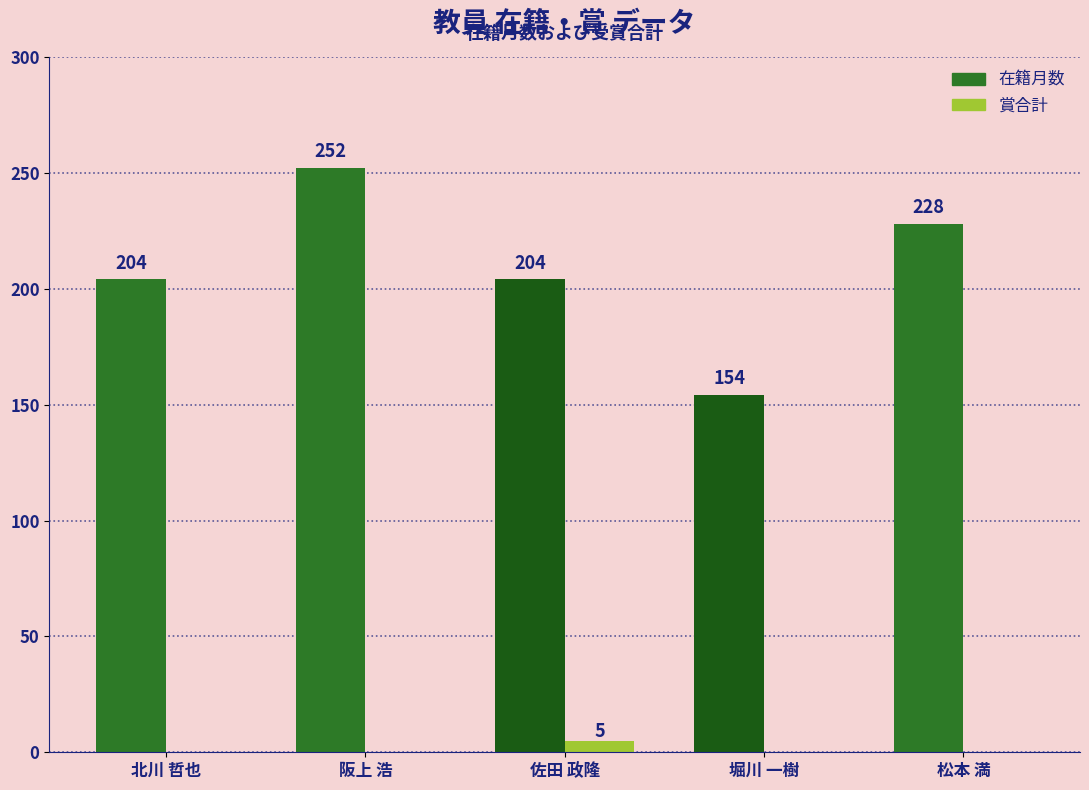

What is the approximate value of 在籍月数 at 北川 哲也, to the nearest 5?

205